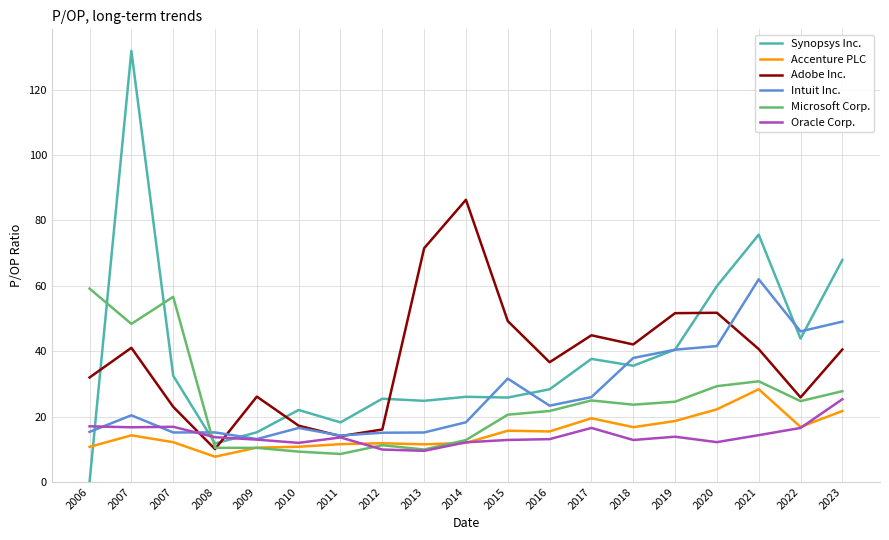

The Microsoft Corp. series shows 36.7 at 2019. True or false?

False